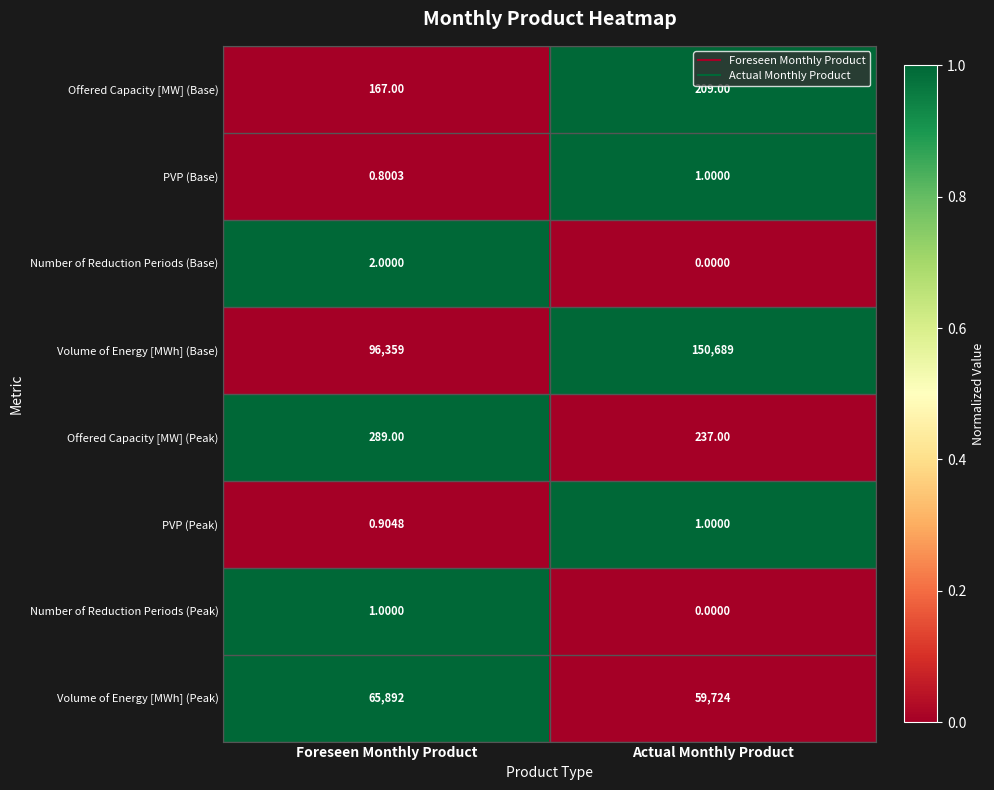

Where is Offered Capacity [MW] (Base) nearest to the value 188?

Foreseen Monthly Product